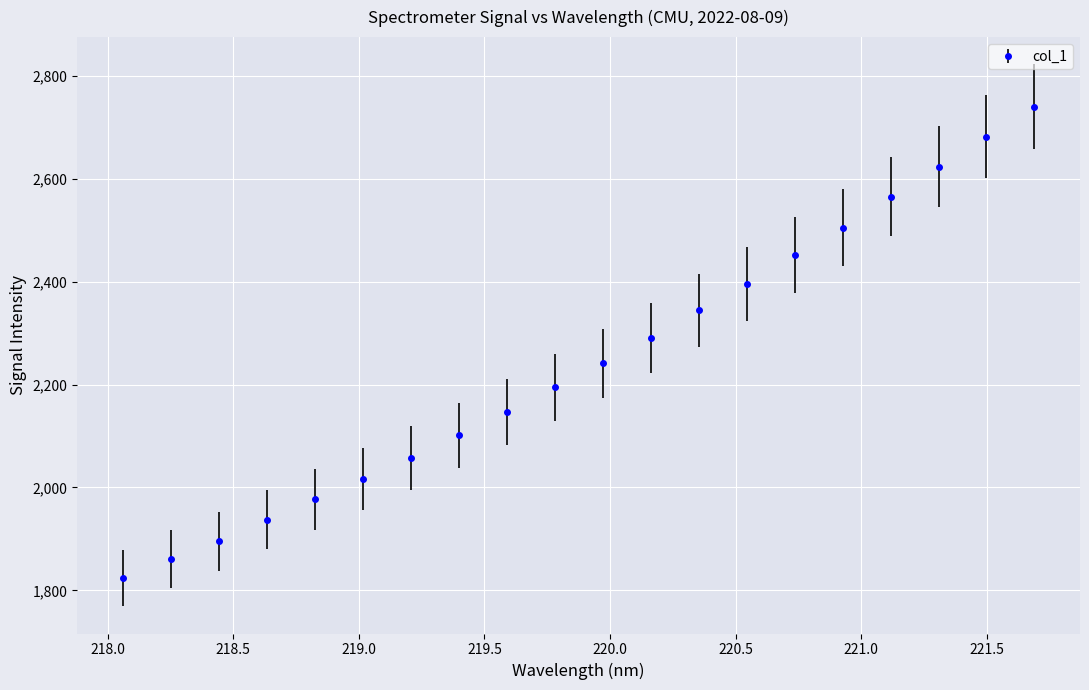

What is the value of the 4th point from the left?

1937.7